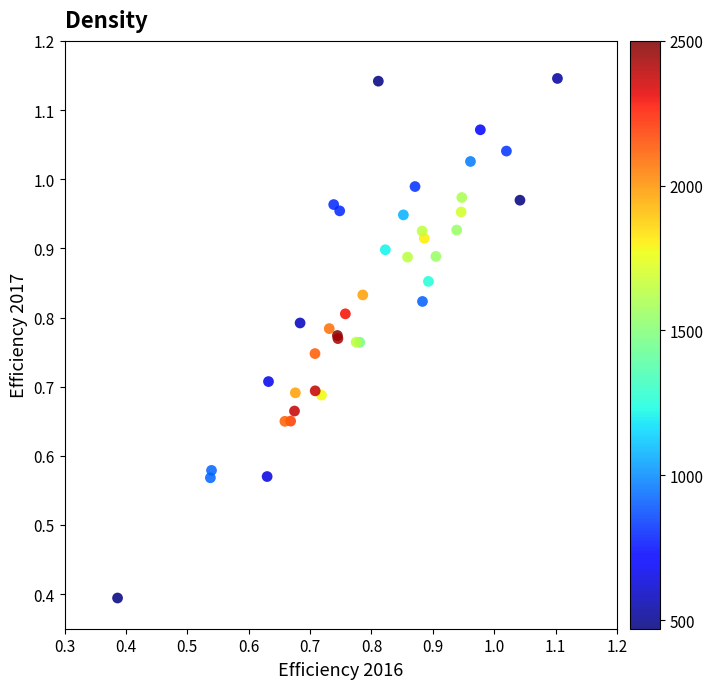

What Y value in the scatter plot is closest to 0?

0.4